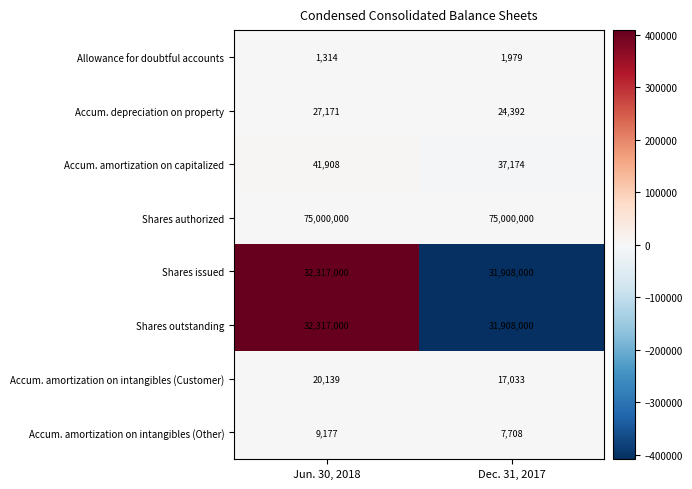

What is the maximum value shown in the chart?

75000000